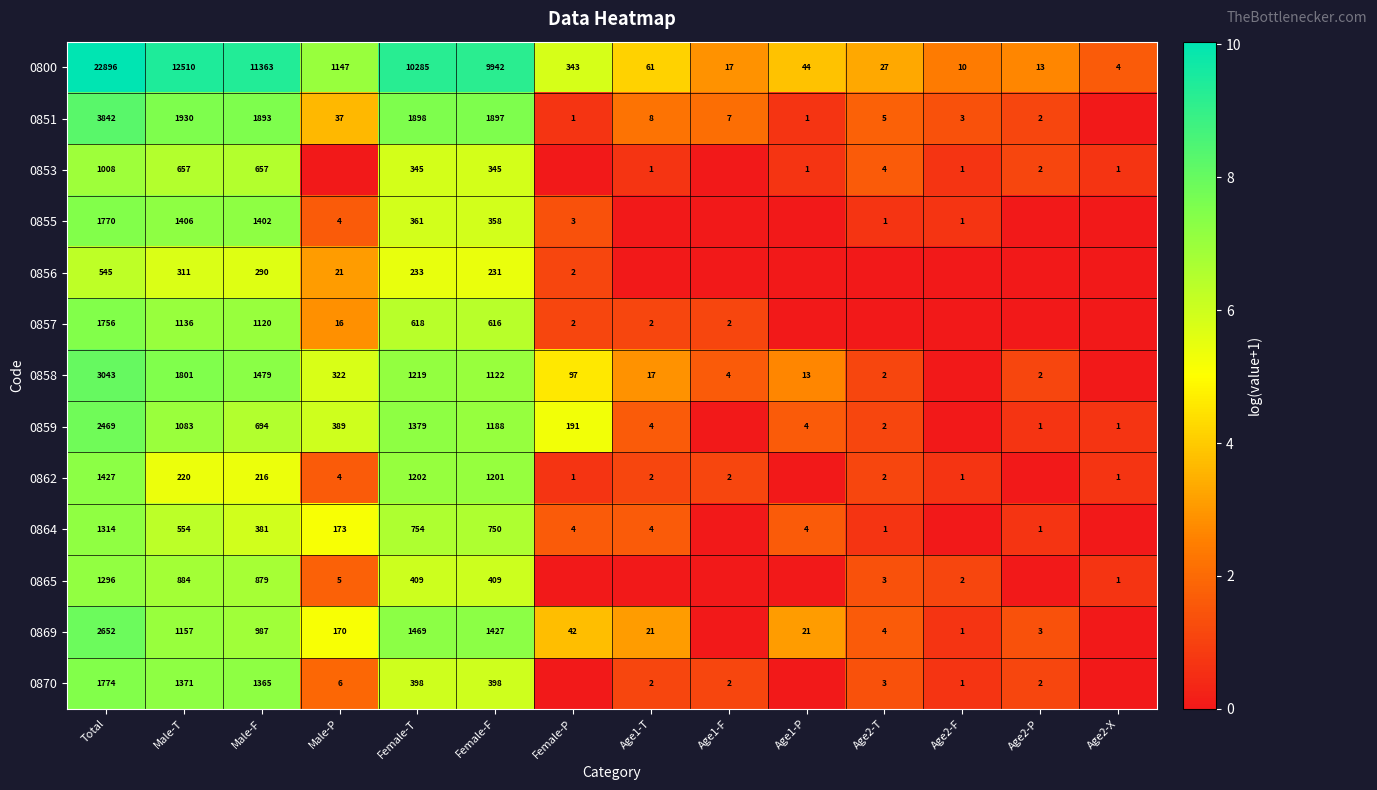

What is the total value across all series at Male-T?

25020